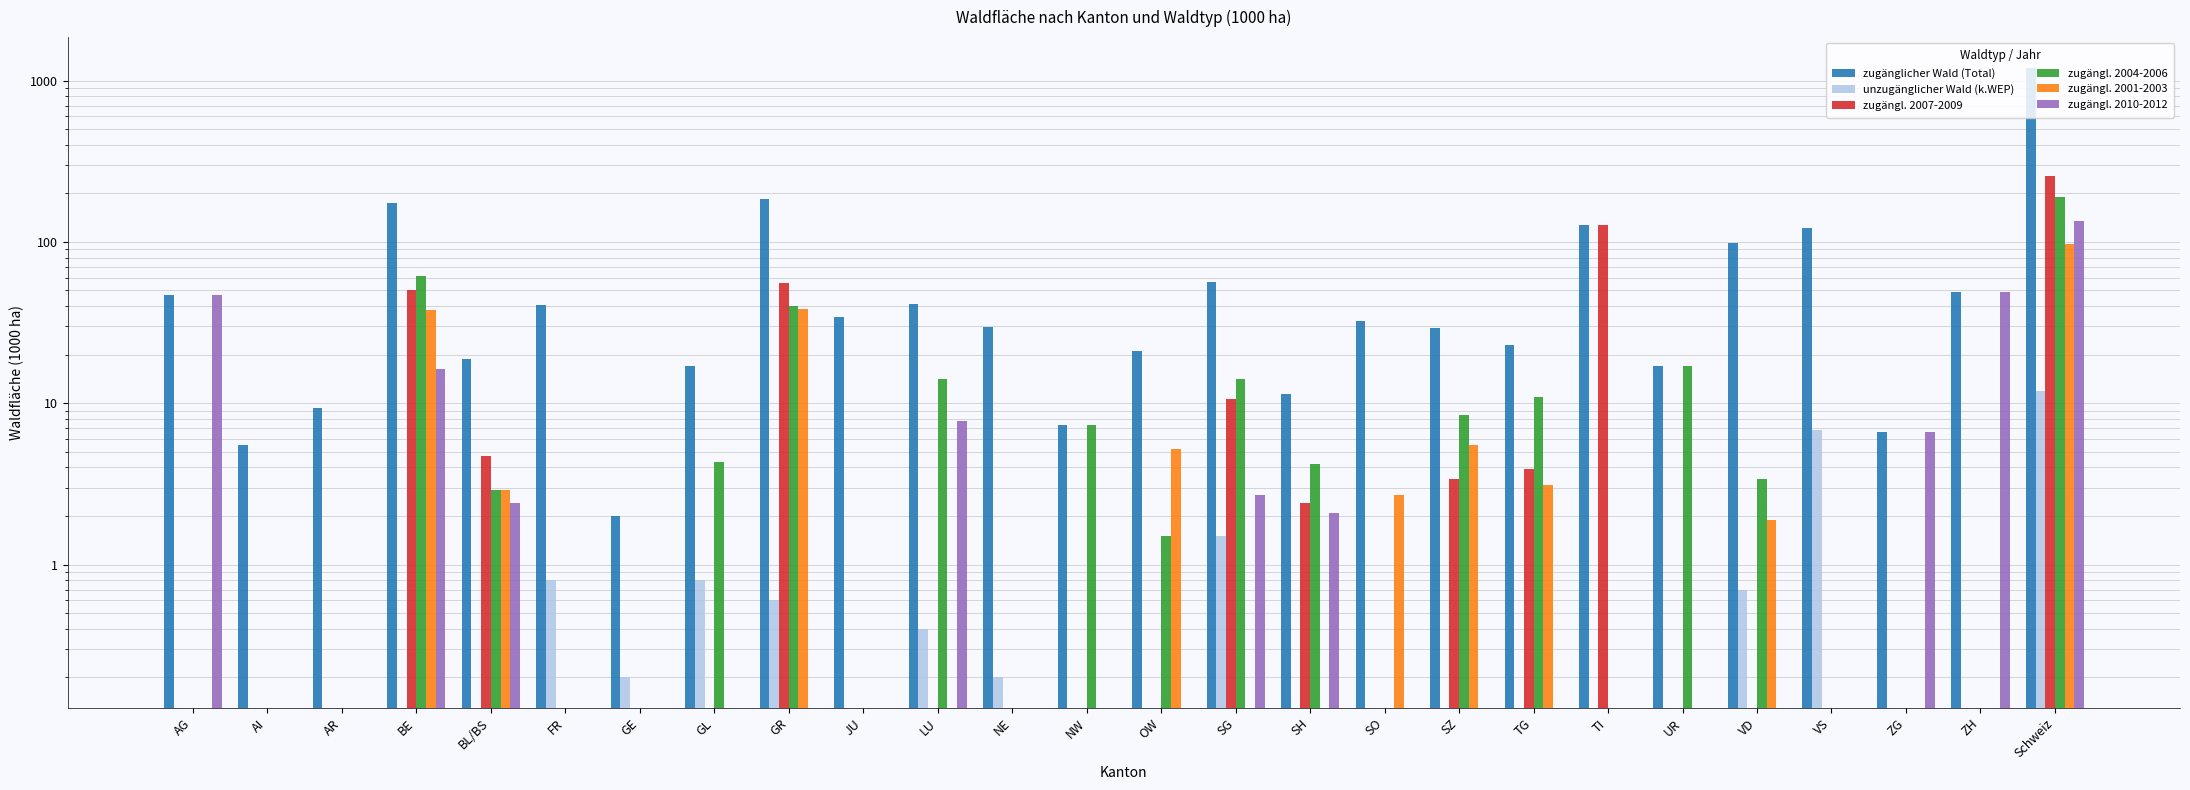

What are all the series names shown in the legend?

zugänglicher Wald (Total), unzugänglicher Wald (k.WEP), zugängl. 2007-2009, zugängl. 2004-2006, zugängl. 2001-2003, zugängl. 2010-2012